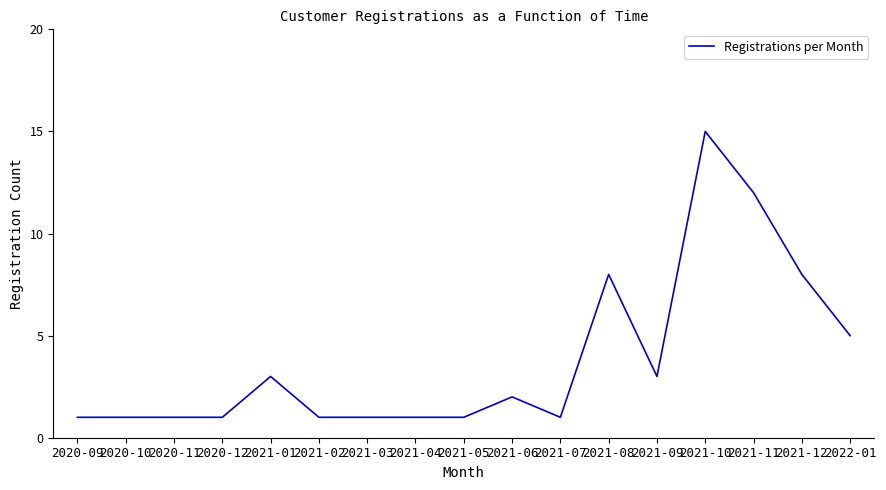

At which category does the chart reach its peak across all series?

2021-10